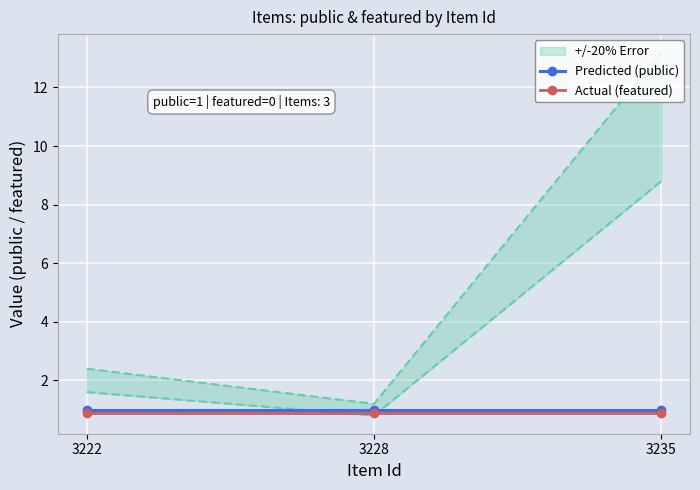

Which series has the largest total across all categories?

Predicted (public)